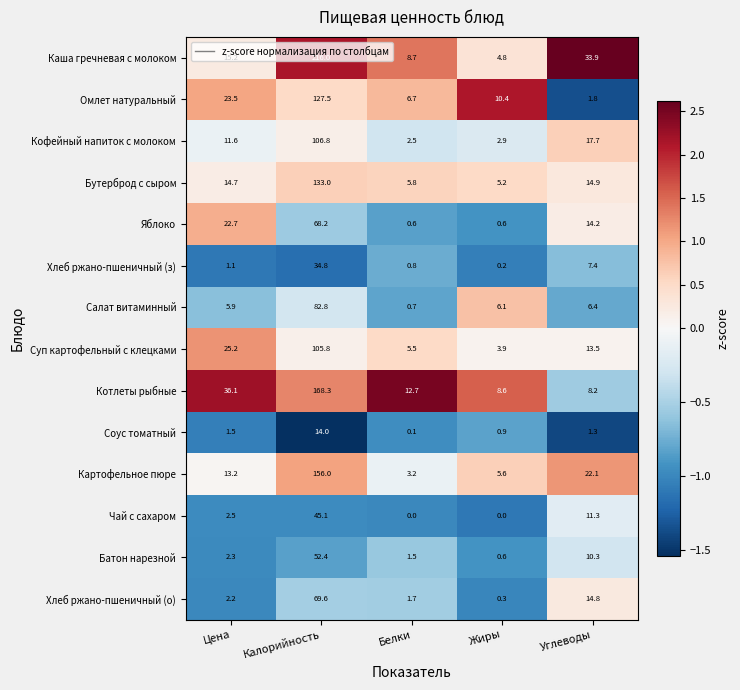

Count the number of data series in this chart.

14